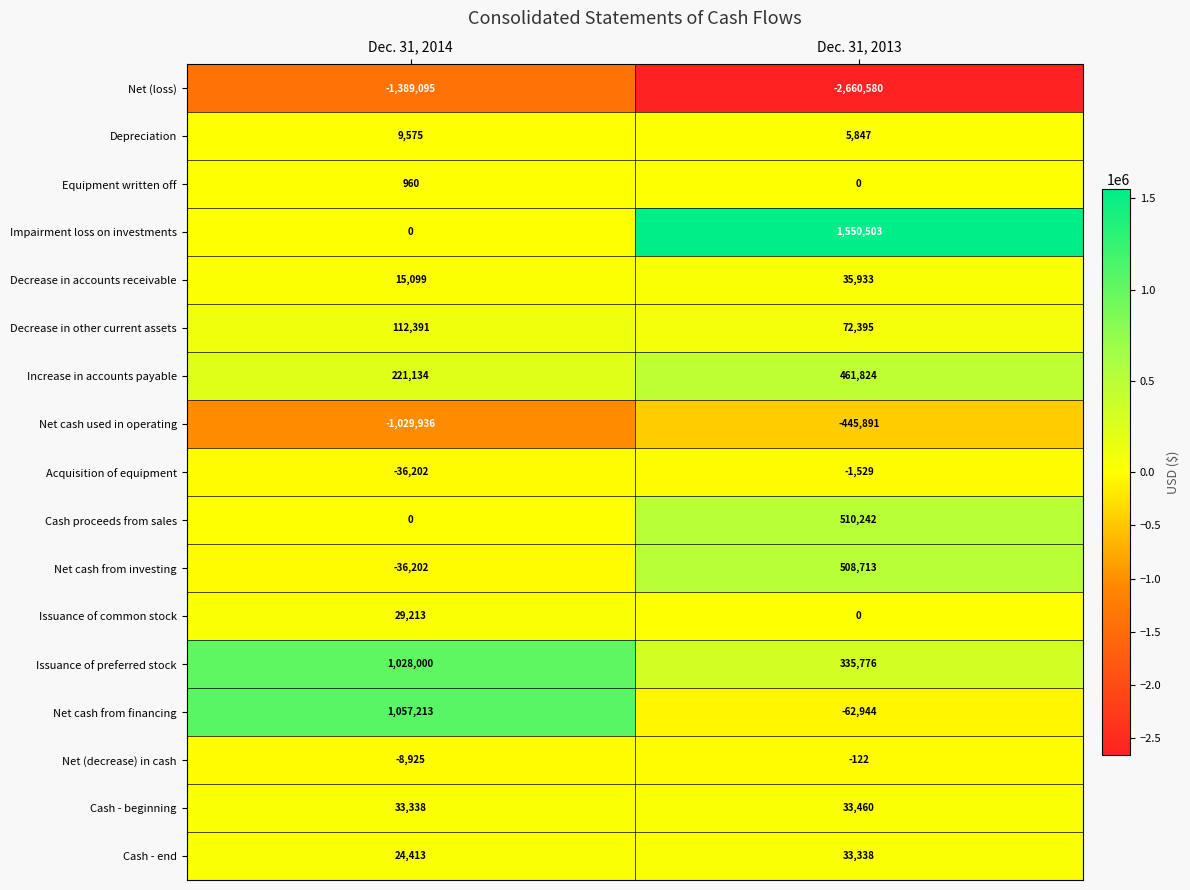

True or false: Cash proceeds from sales has a value of 0 at Dec. 31, 2014.

True